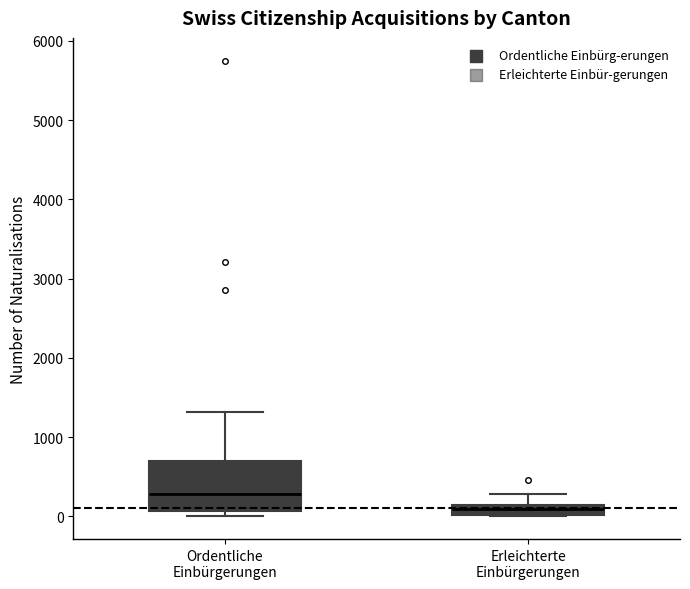

Which box's median line is the highest?

Ordentliche Einbürgerungen